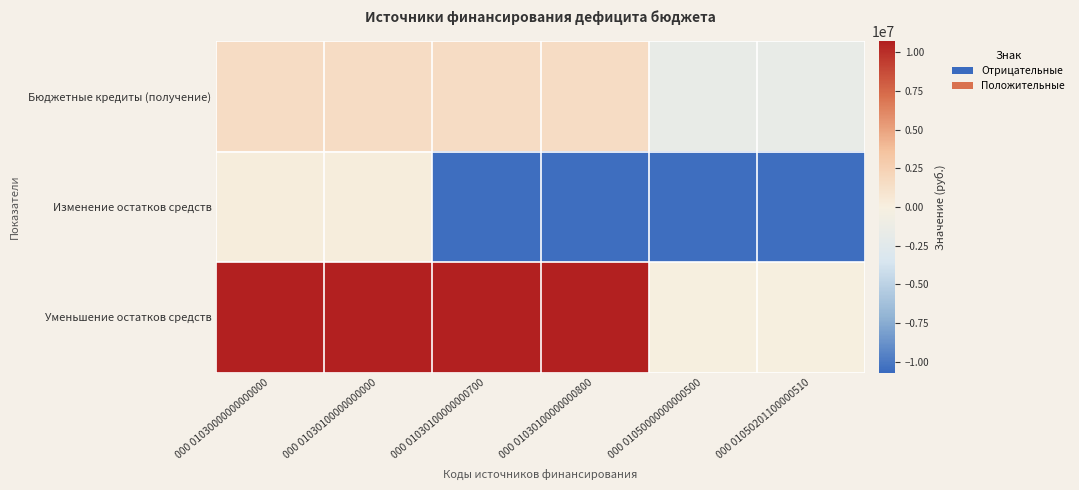

Which series has the widest spread of values?

Изменение остатков средств